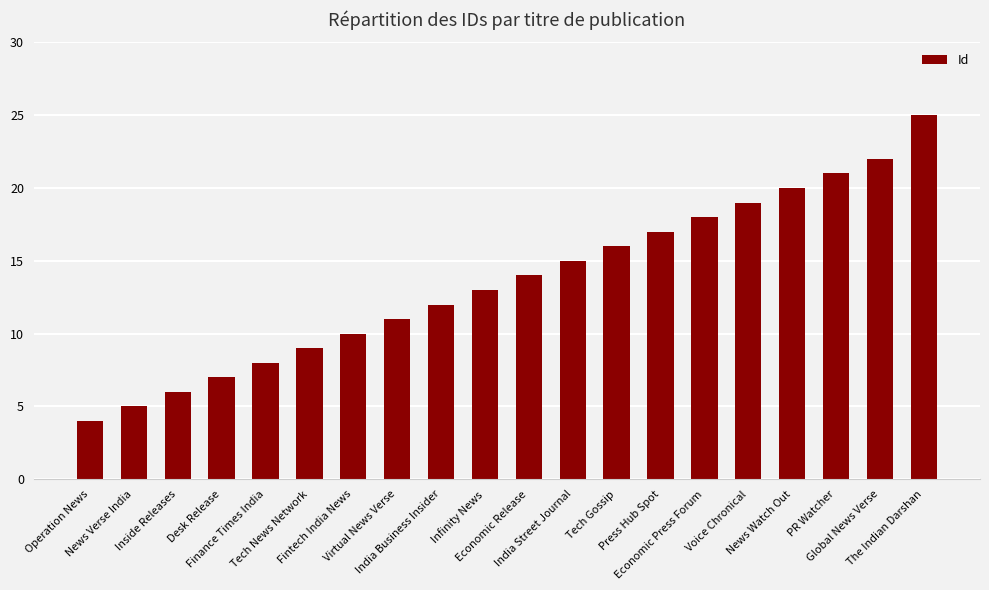

Does the chart contain stacked bars?

No